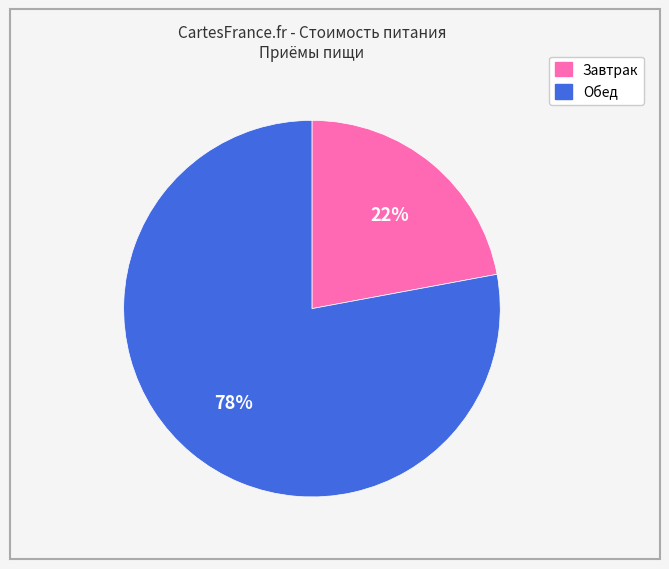

How many slices are in this pie chart?

2